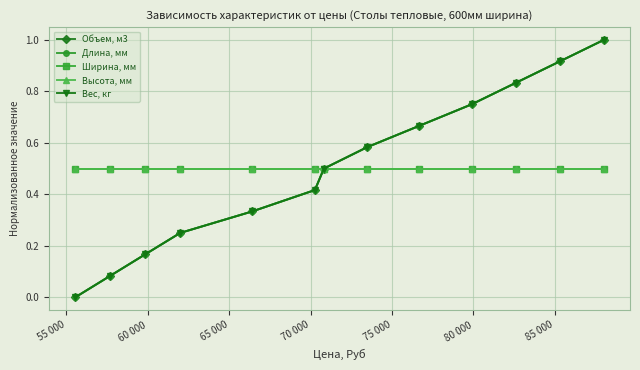

Does the chart display data point markers on the line(s)?

Yes